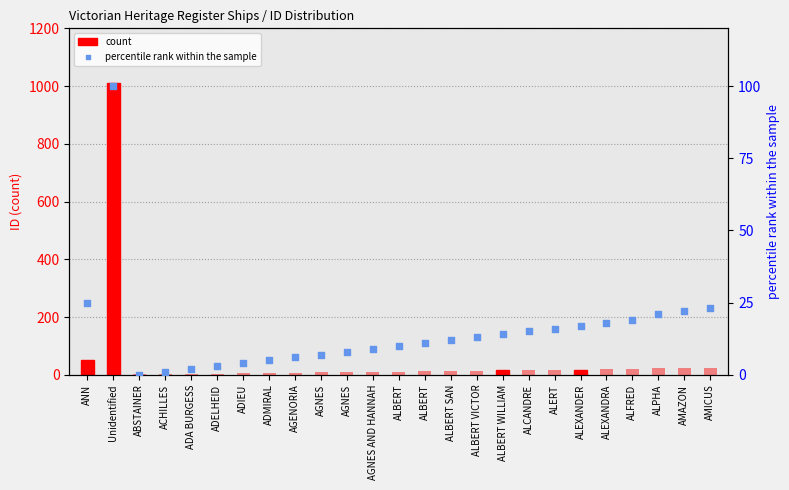

At which category is the sum across all series the highest?

Unidentified